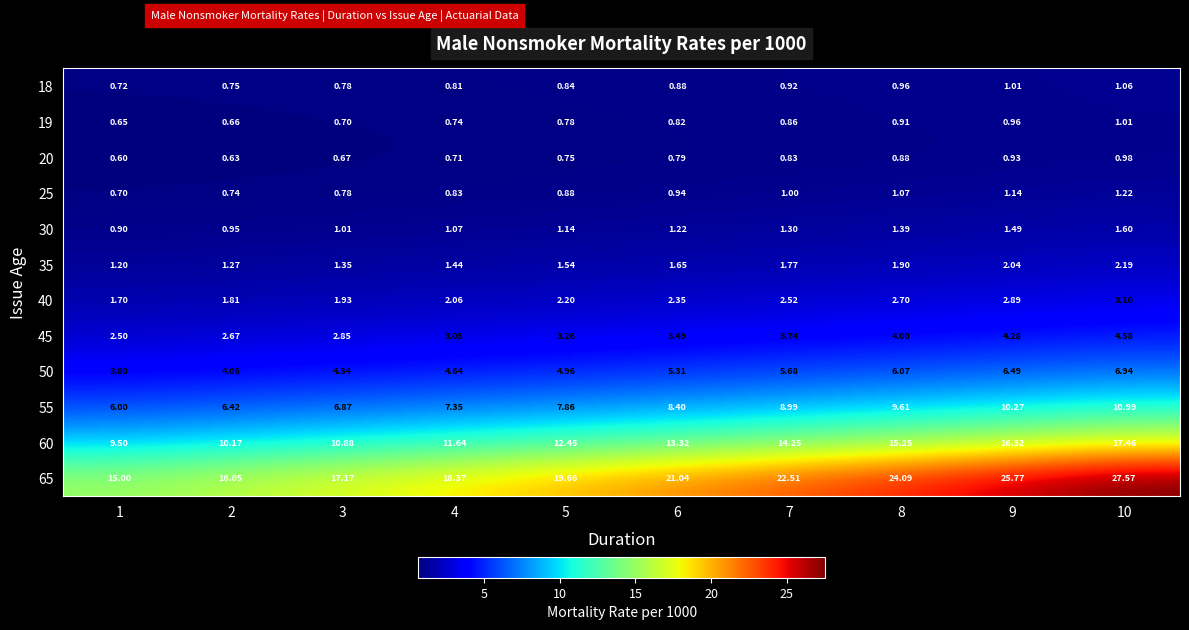

Which series changed the most between 3 and 6?

65